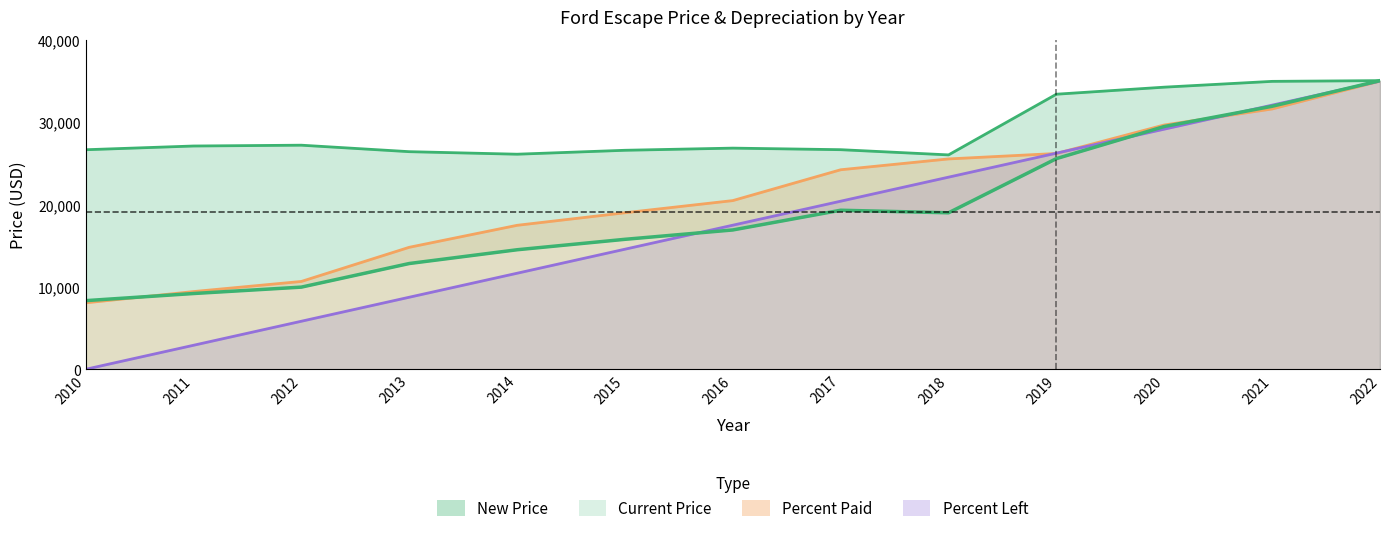

Is it true that Percent Paid equals 31619.0 at 2021?

True